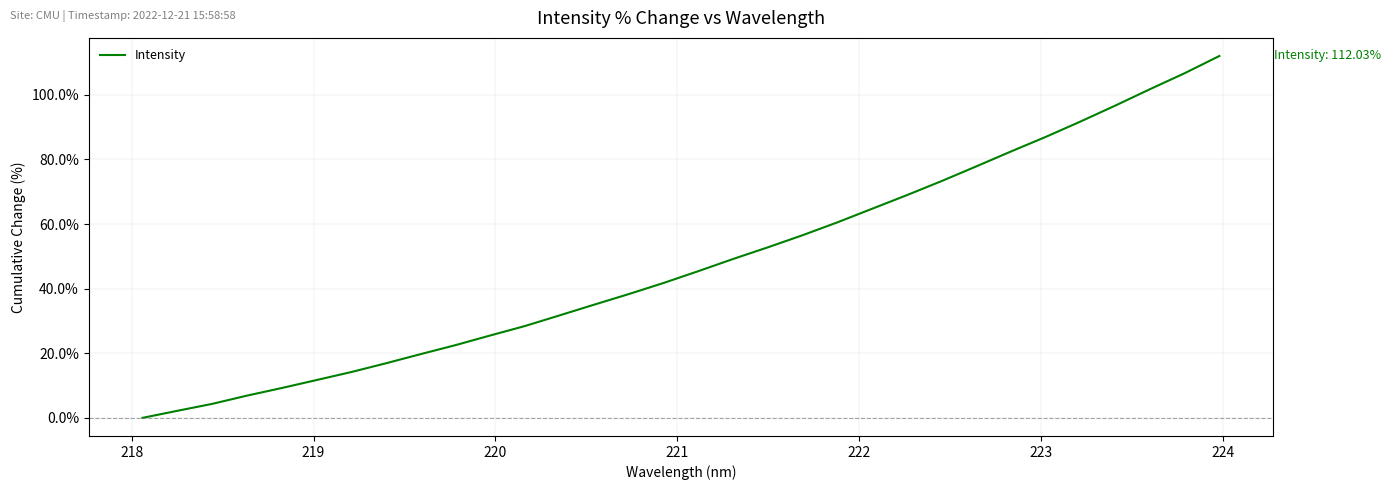

What is the difference between the maximum and minimum values?

112.0